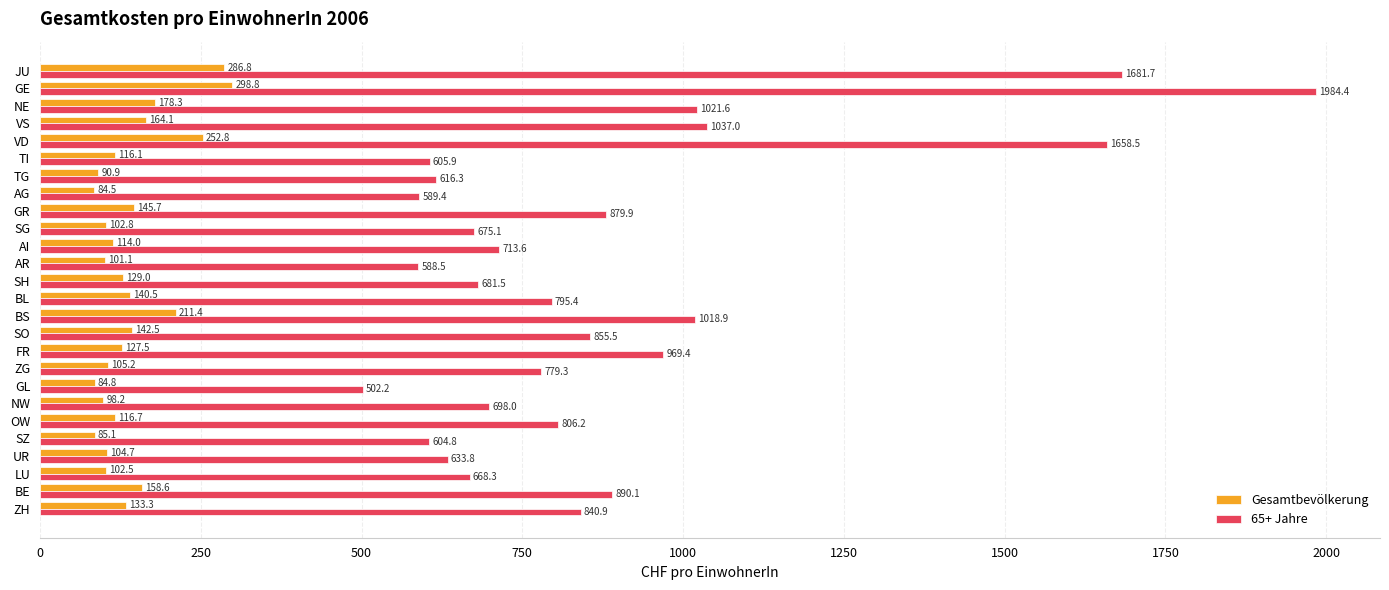

What are all the series names shown in the legend?

Gesamtbevölkerung, 65+ Jahre